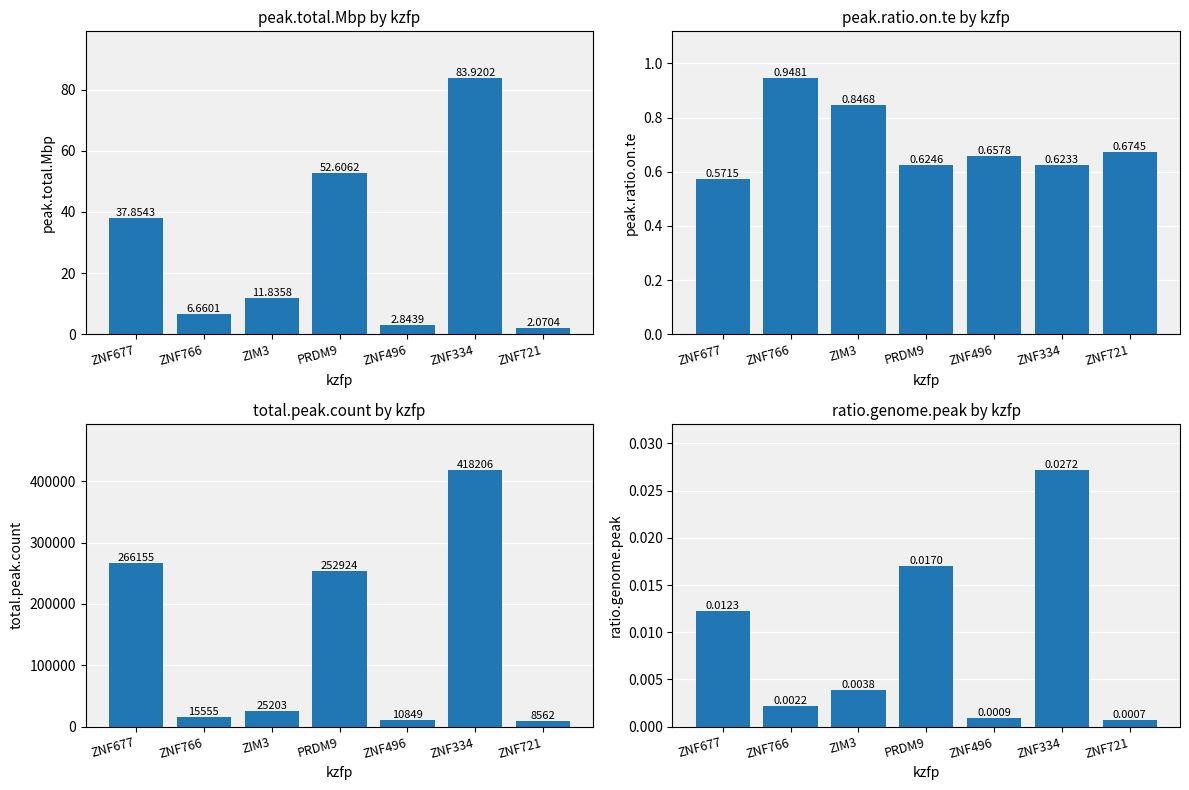

Which series has the largest total across all categories?

total.peak.count